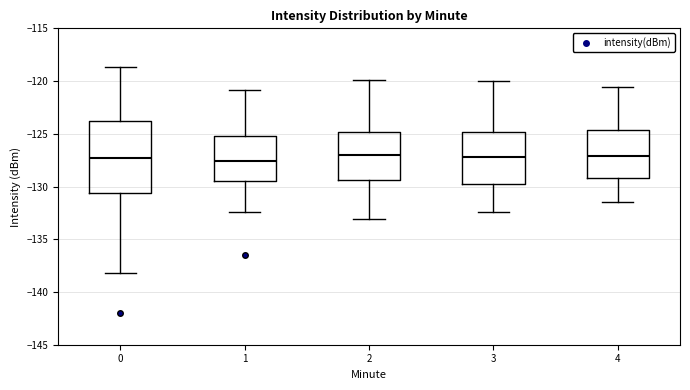

Reading left to right, transcribe this box plot: for each box, give where its median line is, the range the box spans, and where its two whiskers end, as read against the y-axis. The values are not printed on the chart, so give them approximately, as read against the axis.

0: median -127.5, box -130.5 to -124.0, whiskers -138.0 to -118.5
1: median -127.5, box -129.5 to -125.0, whiskers -132.5 to -121.0
2: median -127.0, box -129.5 to -125.0, whiskers -133.0 to -120.0
3: median -127.0, box -129.5 to -125.0, whiskers -132.5 to -120.0
4: median -127.0, box -129.0 to -124.5, whiskers -131.5 to -120.5